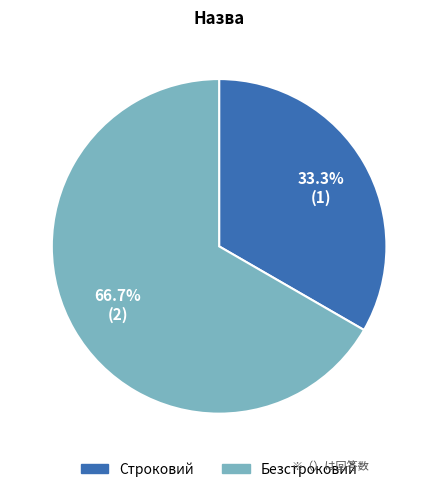

Count the number of slices in the pie.

2